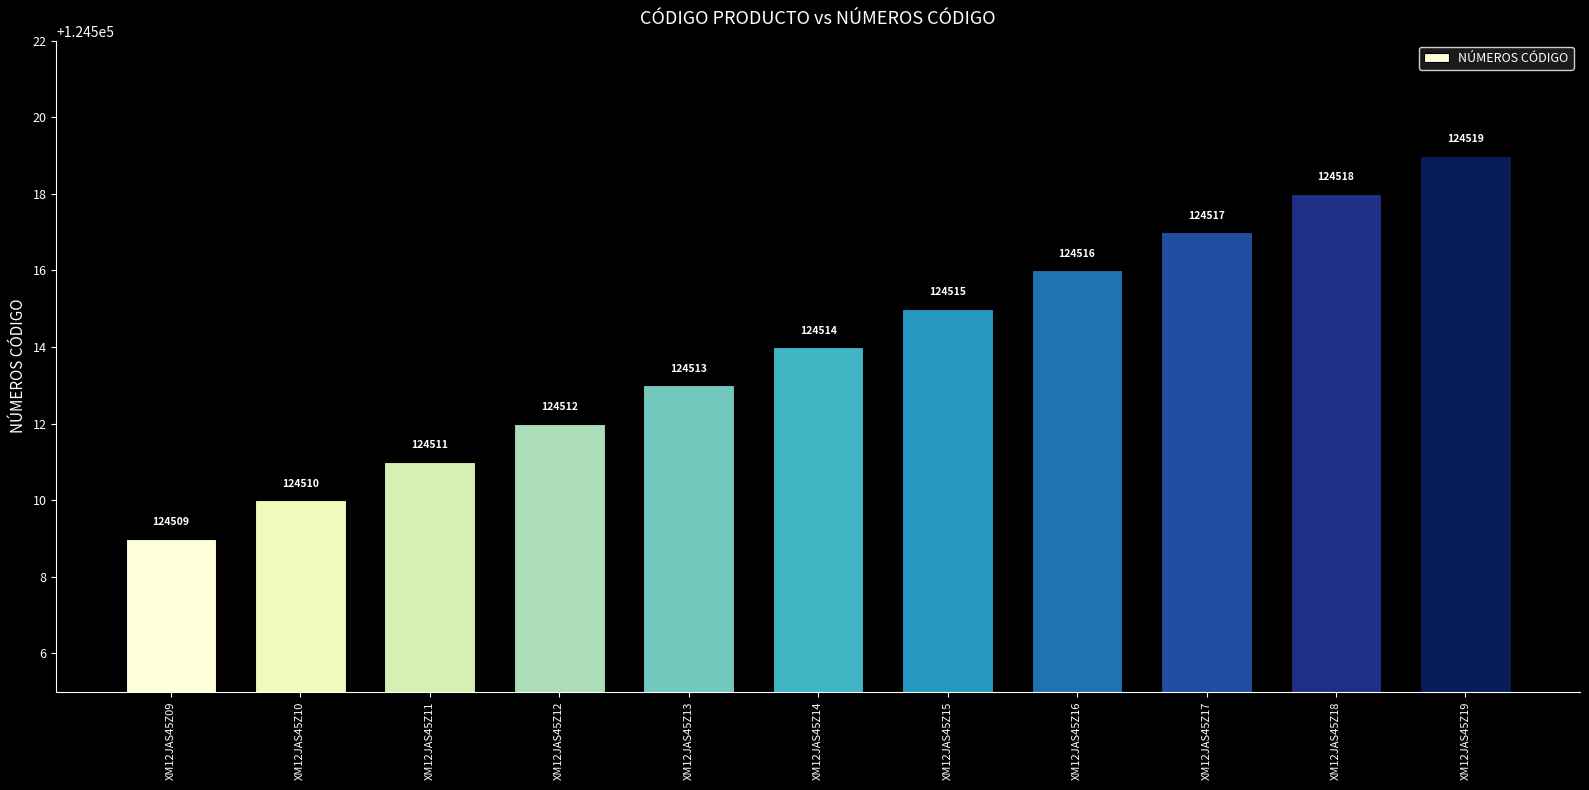

Count the values in the range 124511 to 124517.

7